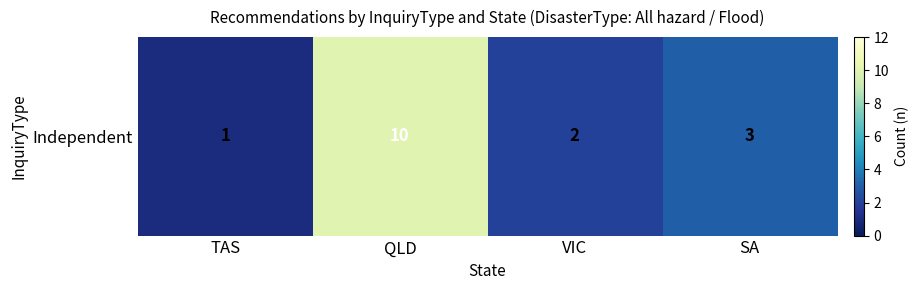

Which has a higher value, TAS or QLD?

QLD